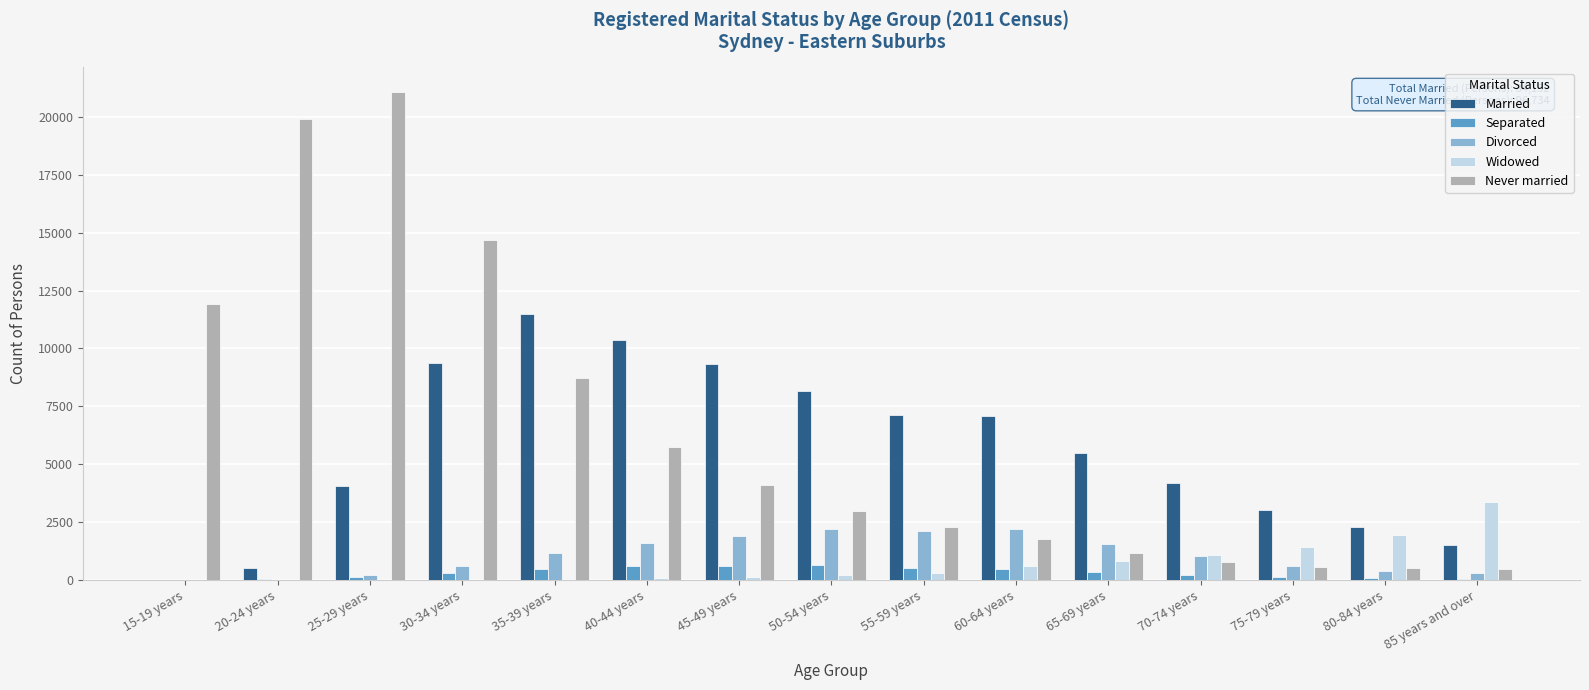

Read the Divorced value at 35-39 years, to the nearest 100.

1200